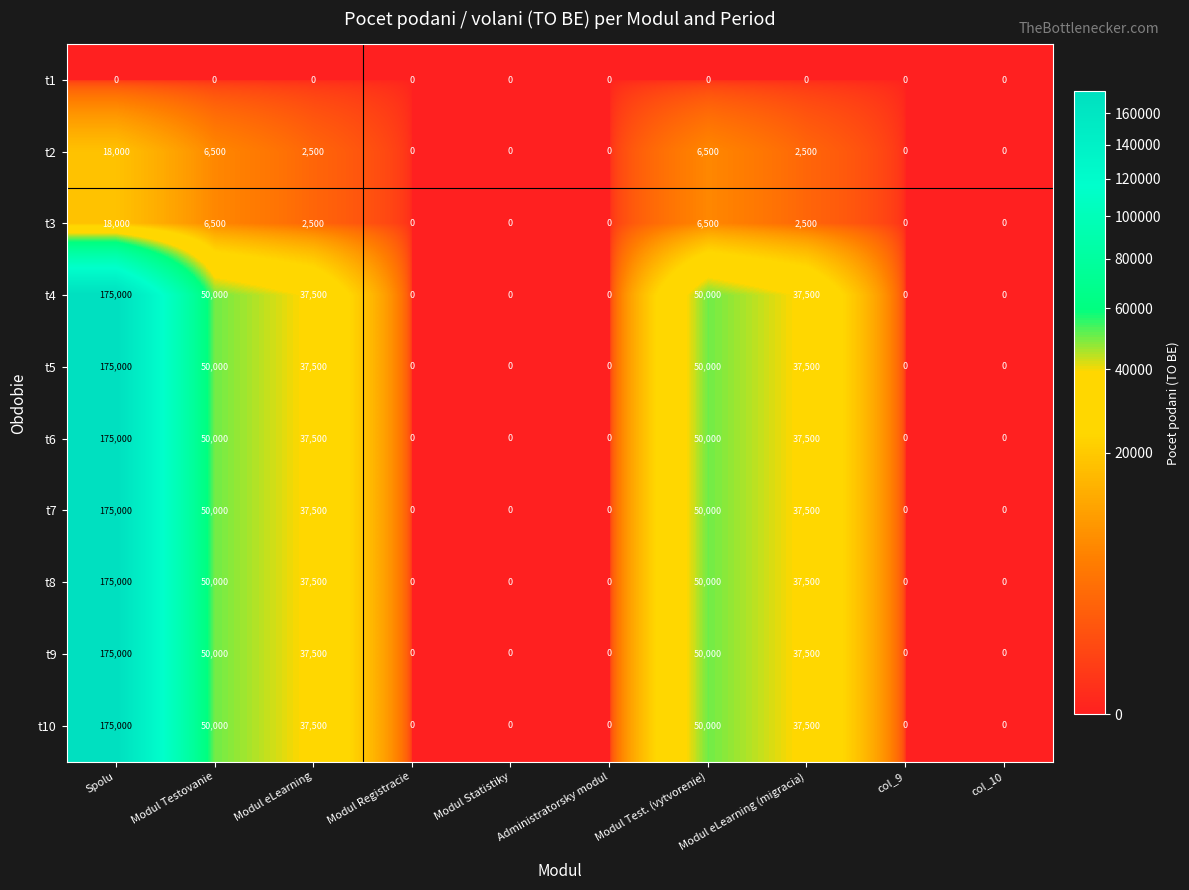

At how many categories does at least one series exceed 168347?

1